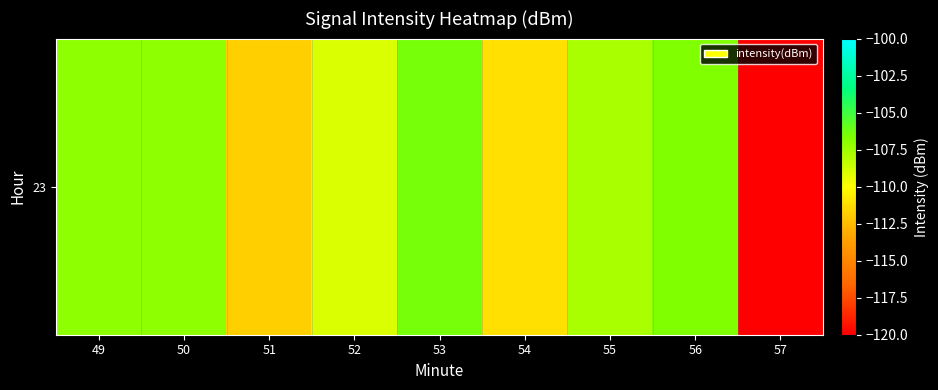

What is the smallest value displayed?

-120.0